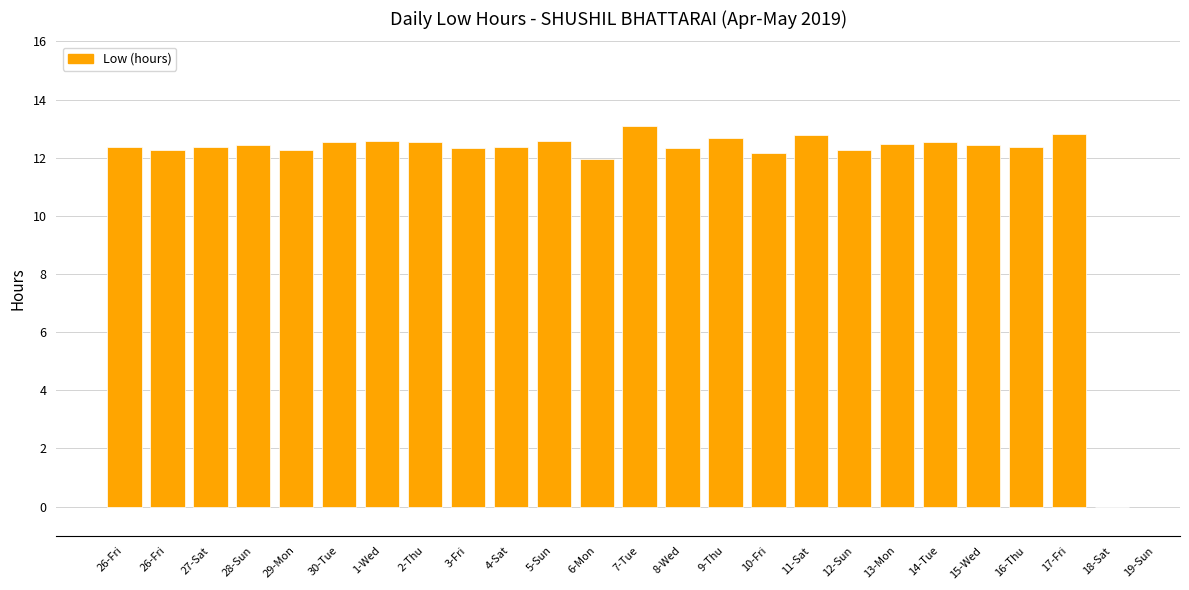

Read the value at 13-Mon.

12.5